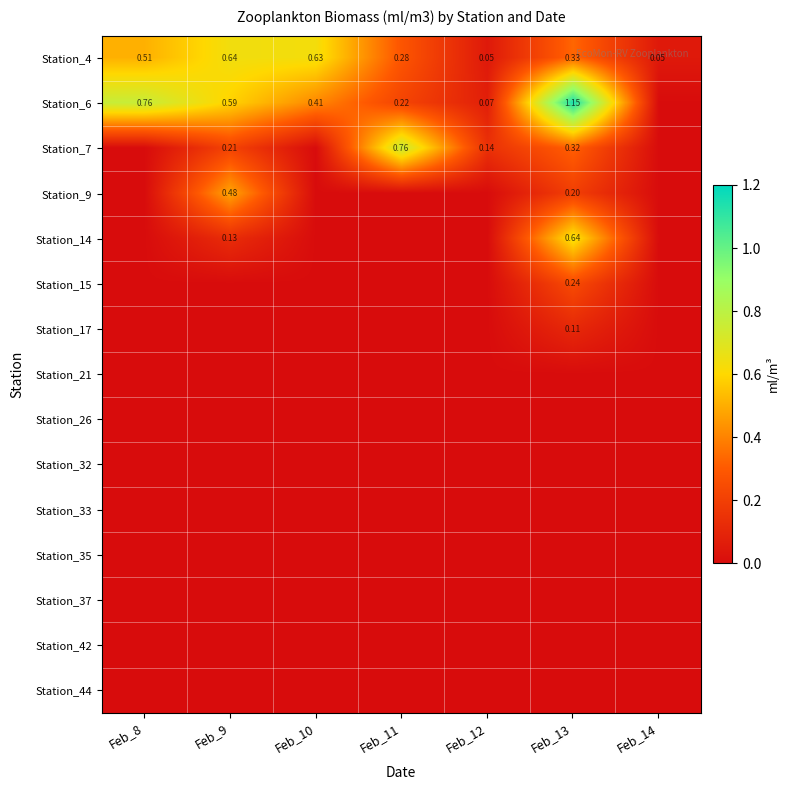

Is it true that Station_32 equals 0.0 at Feb_14?

True